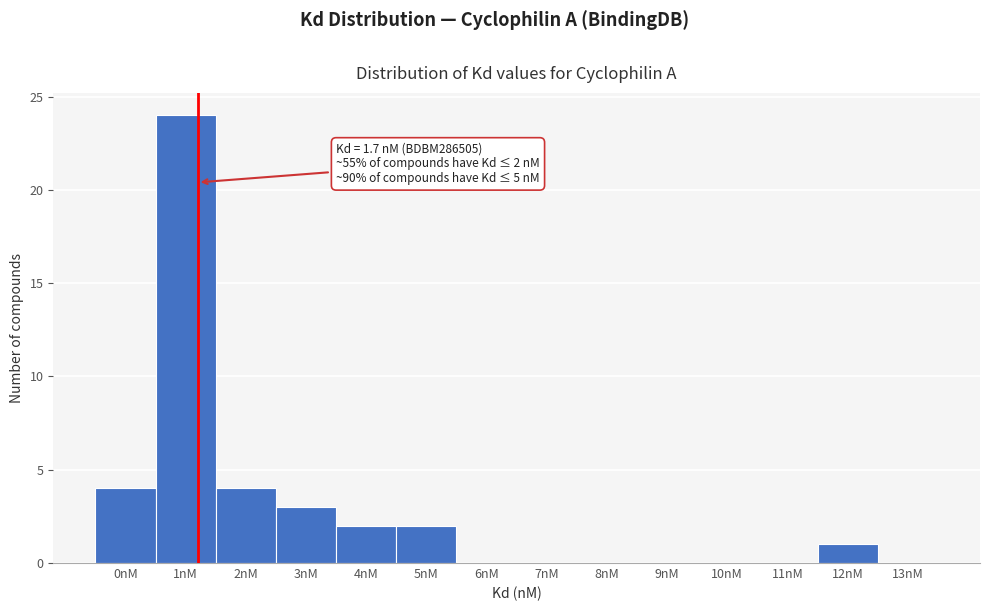

Reading left to right, what are all the values shown in this chart?

0nM=4	1nM=24	2nM=4	3nM=3	4nM=2	5nM=2	6nM=0	7nM=0	8nM=0	9nM=0	10nM=0	11nM=0	12nM=1	13nM=0